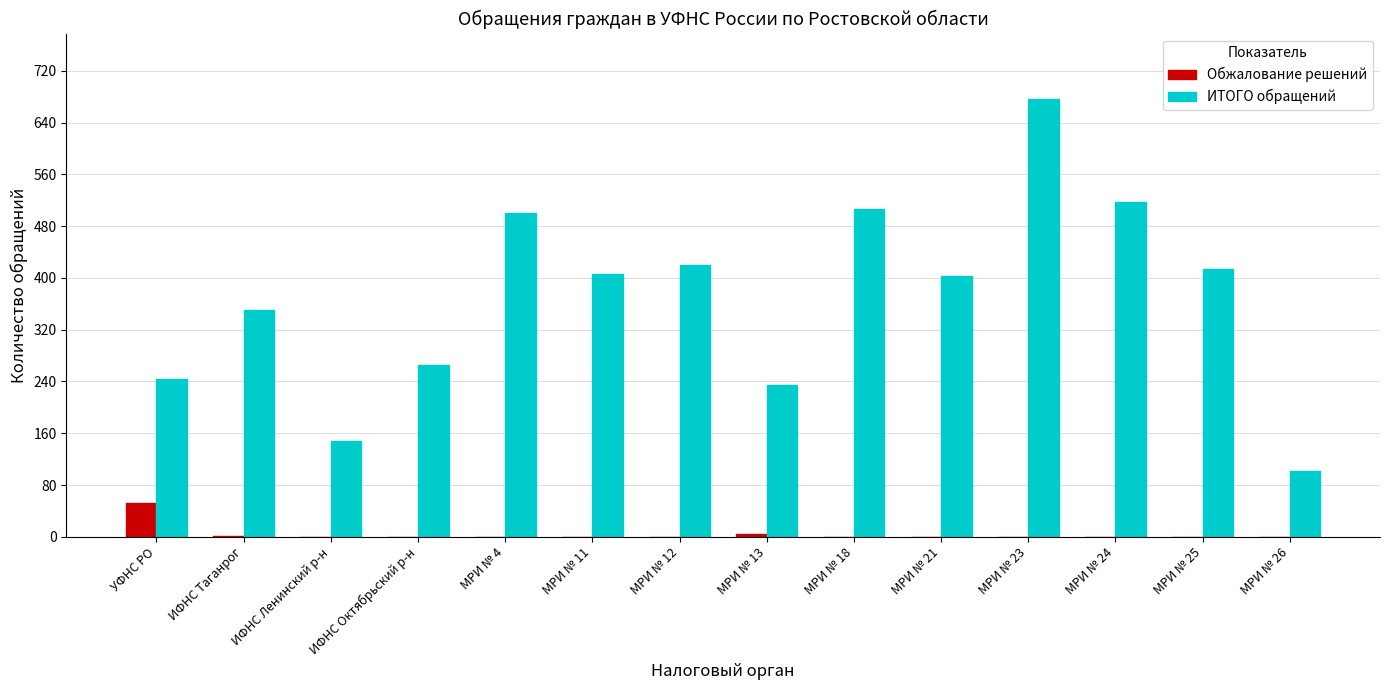

Does the chart contain stacked bars?

No